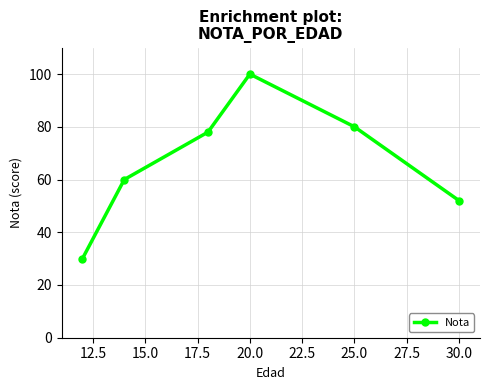

True or false: there are more than 2 points higher than both neighbors.

False